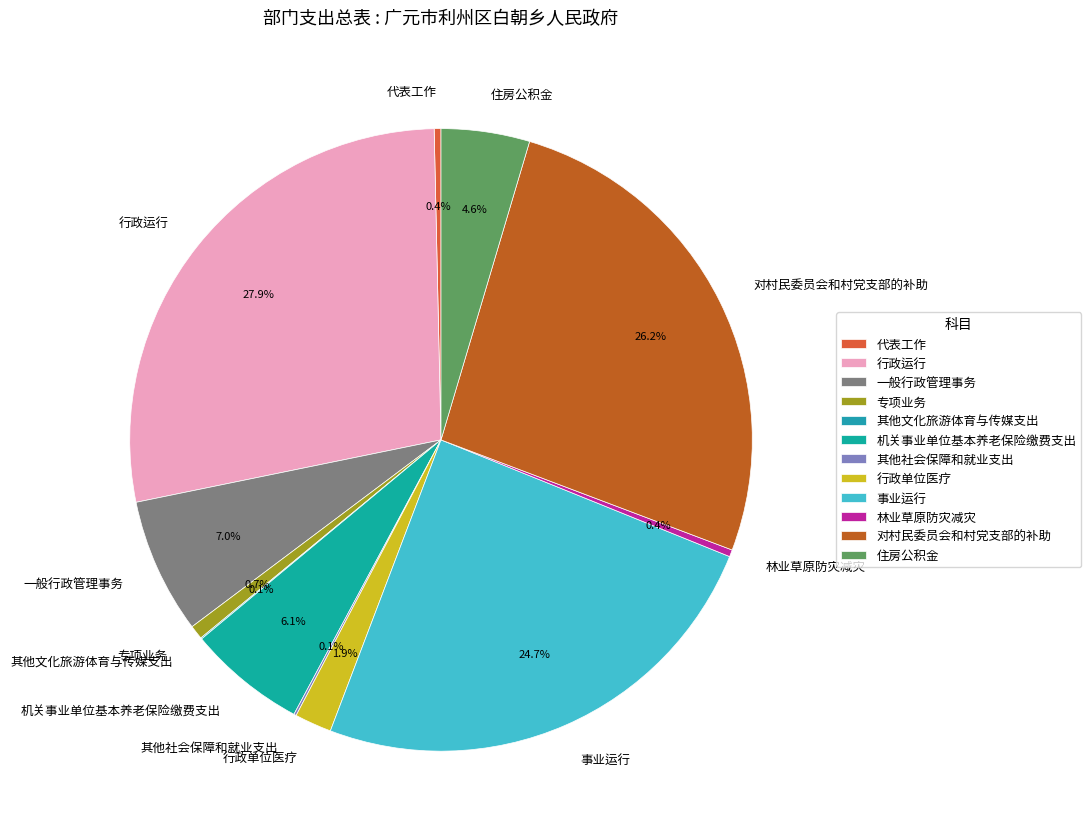

What is the largest slice in the pie chart?

行政运行